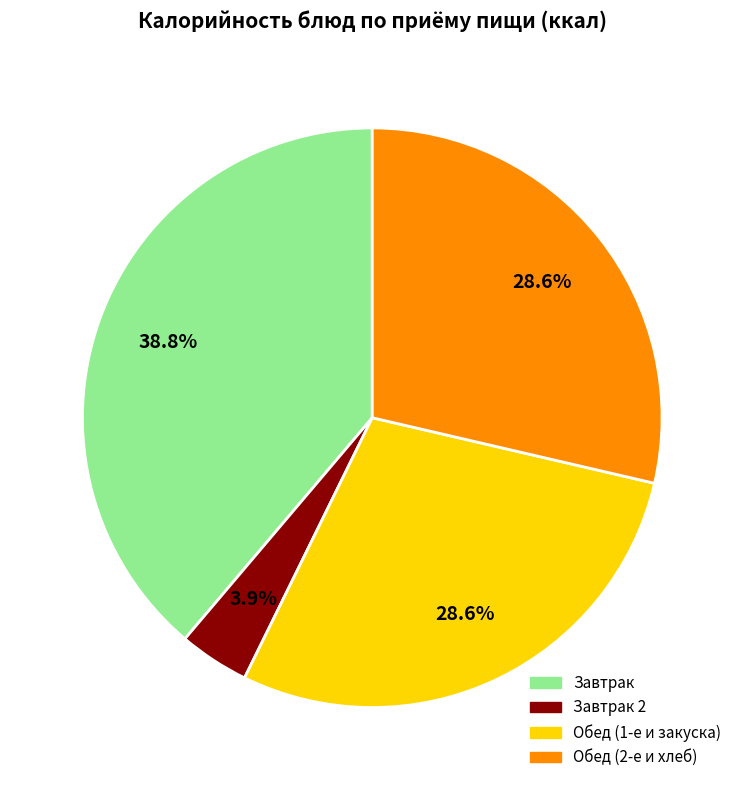

How many segments does this pie chart have?

4